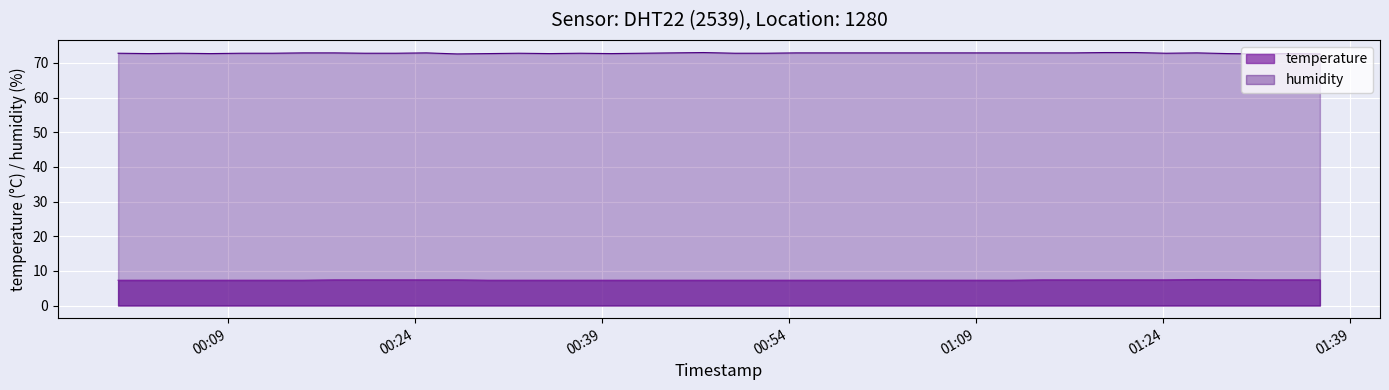

Rank the series by their average value, from highest to lowest.

humidity, temperature